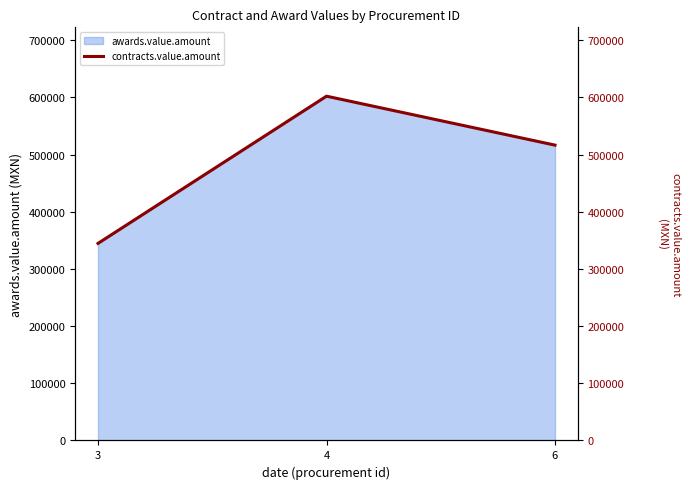

Count the number of categories in the chart.

3